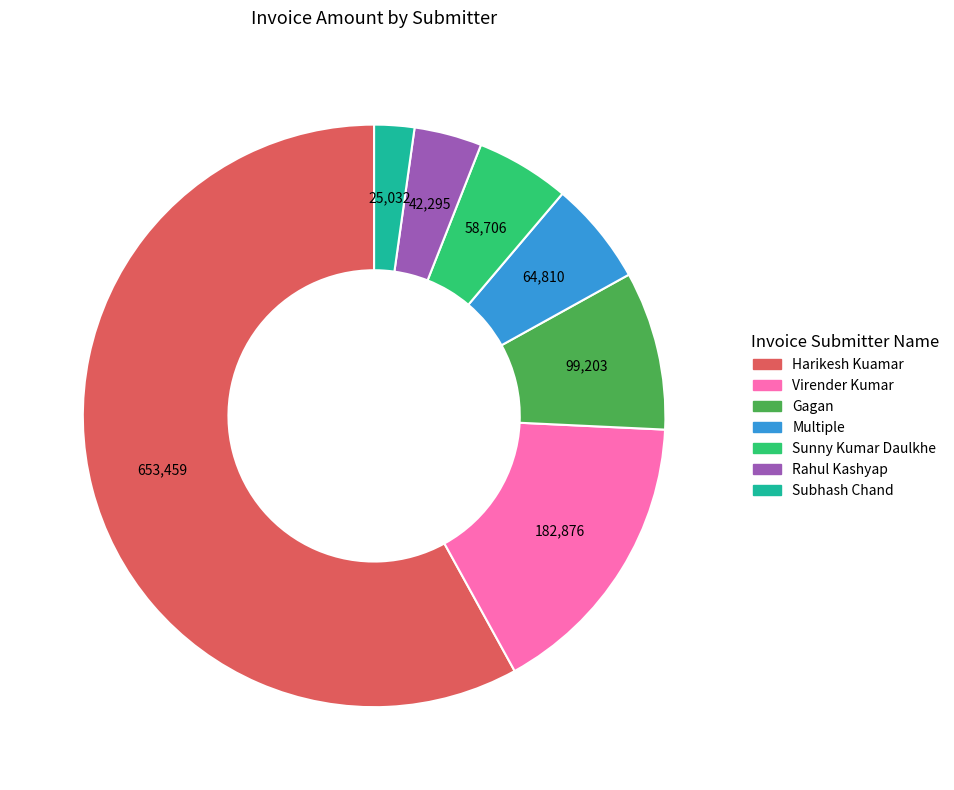

How many segments does this pie chart have?

7